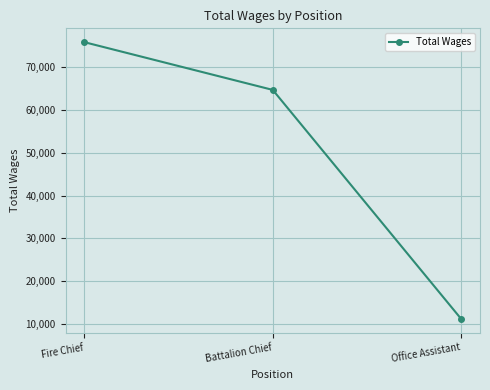

True or false: the data shows 95062 at Battalion Chief.

False